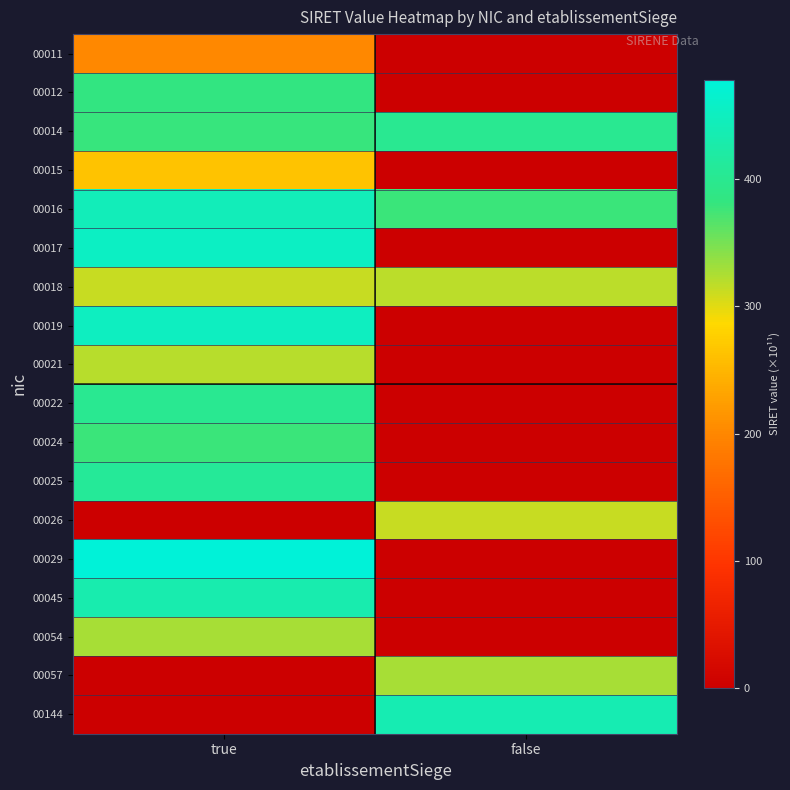

At false, list the series in order from smallest to largest.

00011, 00012, 00015, 00017, 00019, 00021, 00022, 00024, 00025, 00029, 00045, 00054, 00026, 00018, 00057, 00016, 00014, 00144